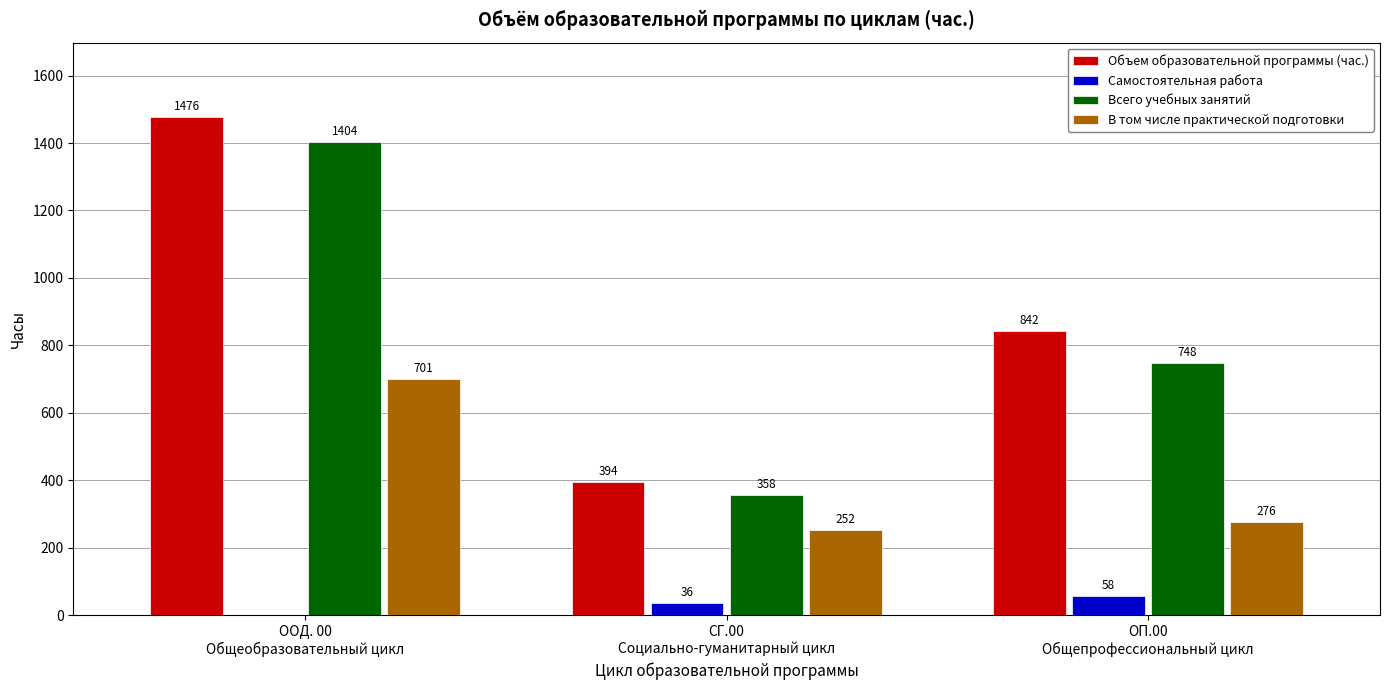

Reading right to left, list all the values displayed in this chart.

Объем образовательной программы (час.): ОП.00
Общепрофессиональный цикл=842	СГ.00
Социально-гуманитарный цикл=394	ООД. 00
Общеобразовательный цикл=1476
Самостоятельная работа: ОП.00
Общепрофессиональный цикл=58	СГ.00
Социально-гуманитарный цикл=36	ООД. 00
Общеобразовательный цикл=0
Всего учебных занятий: ОП.00
Общепрофессиональный цикл=748	СГ.00
Социально-гуманитарный цикл=358	ООД. 00
Общеобразовательный цикл=1404
В том числе практической подготовки: ОП.00
Общепрофессиональный цикл=276	СГ.00
Социально-гуманитарный цикл=252	ООД. 00
Общеобразовательный цикл=701